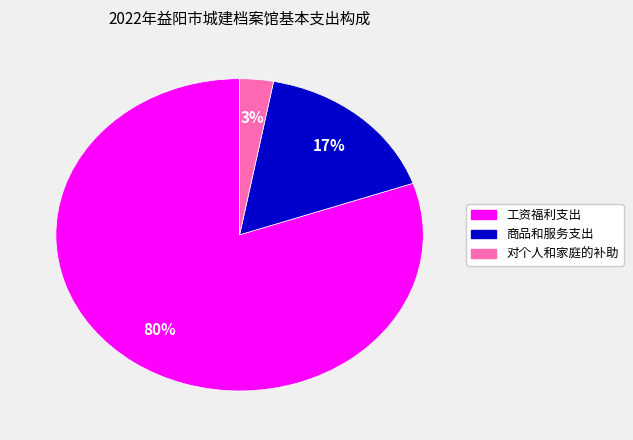

How many segments does this pie chart have?

3